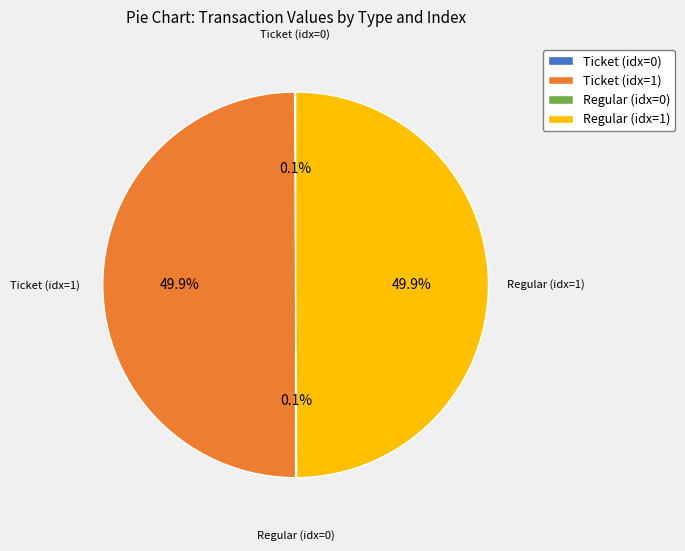

Is the sum of Ticket (idx=1) and Regular (idx=1) greater than half?

Yes